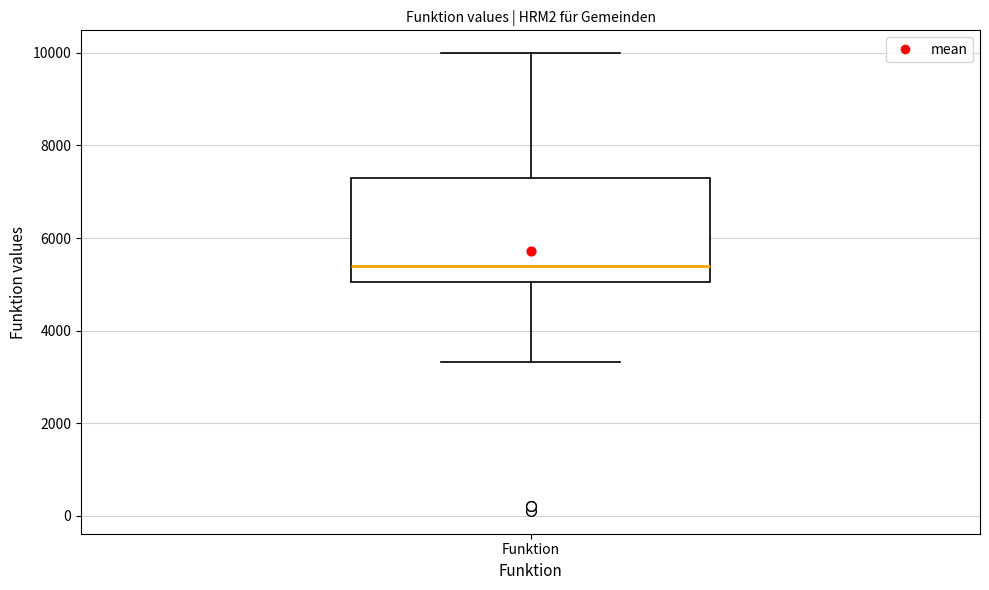

Transcribe this box plot: give where the median line is, the range the box spans, and where the two whiskers end, as read against the y-axis. The values are not printed on the chart, so give them approximately, as read against the axis.

median 5400, box 5000 to 7400, whiskers 3400 to 10000